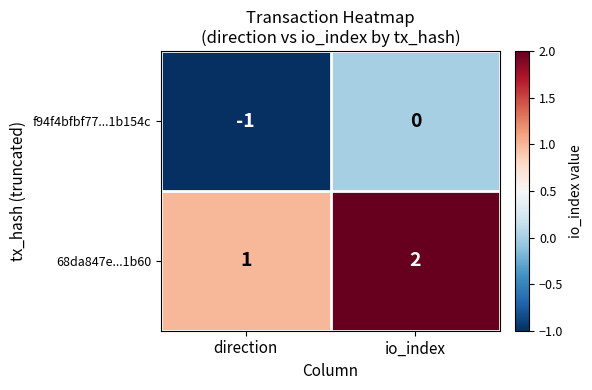

Reading left to right, what are all the values shown in this chart?

f94f4bfbf77...1b154c: direction=-1	io_index=0
68da847e...1b60: direction=1	io_index=2